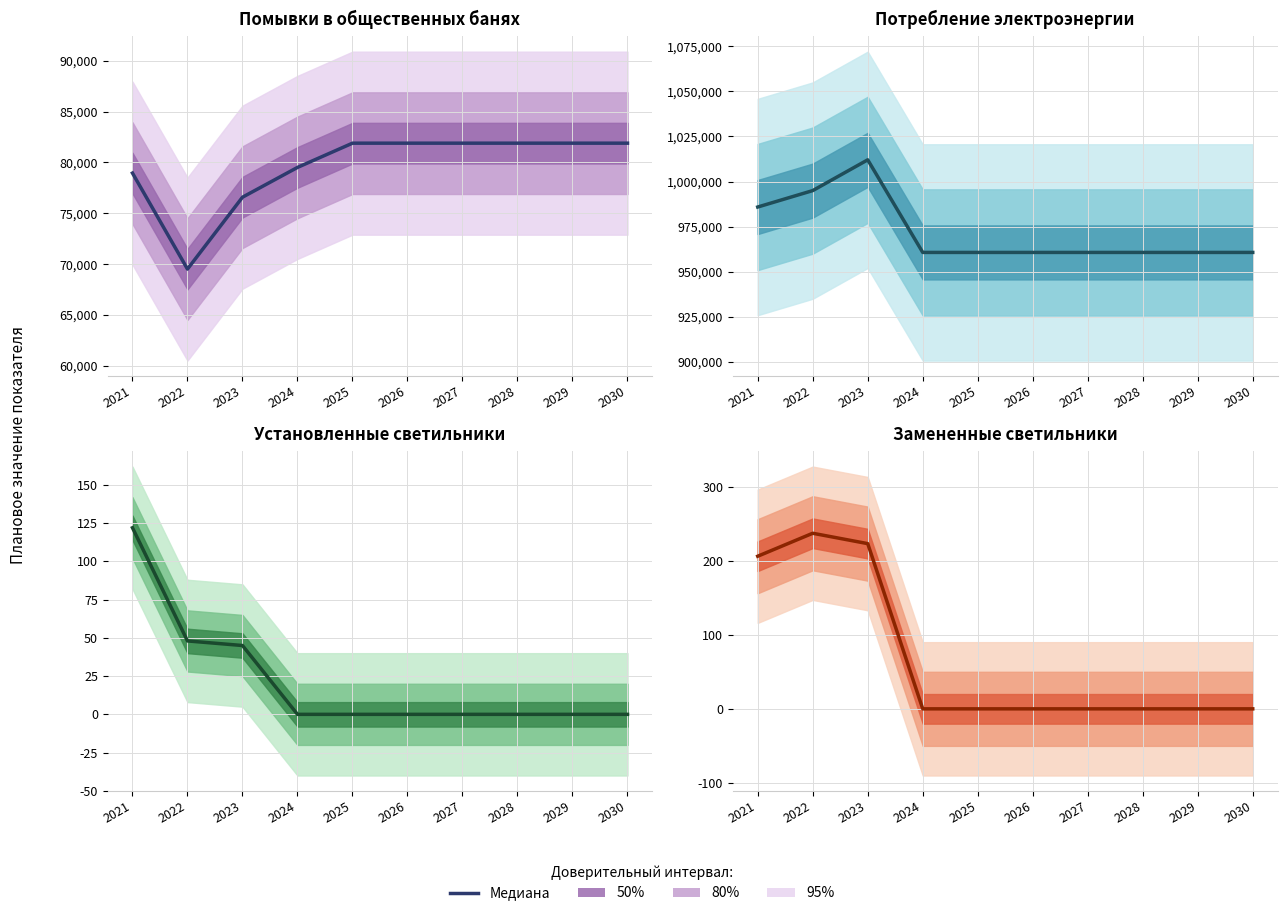

The value of Замененные светильники at 2021 is 78. True or false?

False